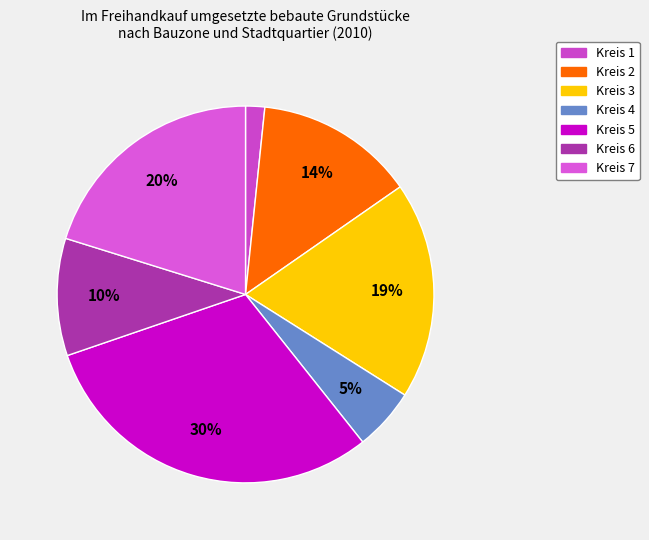

Combined, do Kreis 3 and Kreis 1 account for over 50%?

No